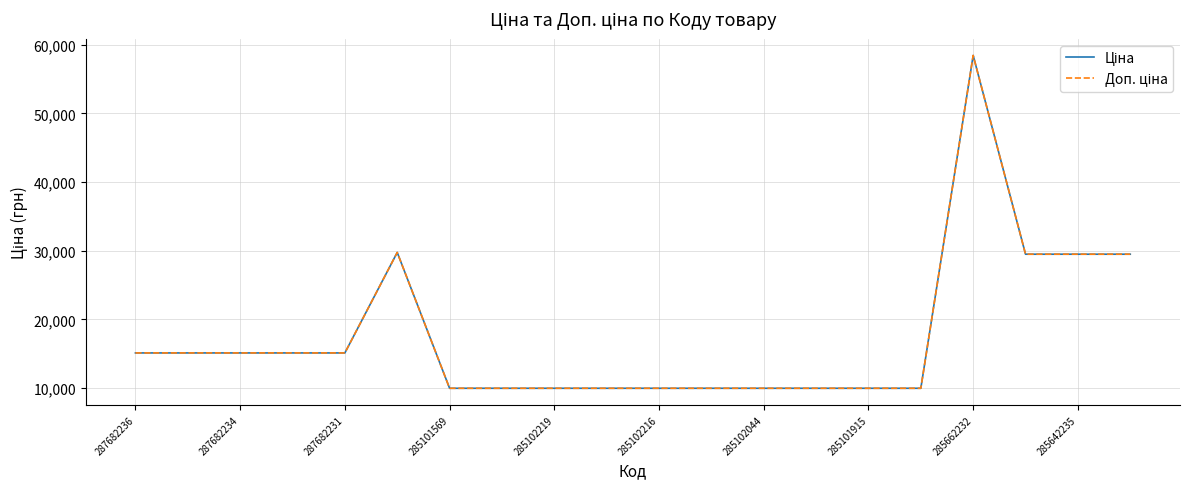

Which series has the largest range (max minus min)?

Ціна